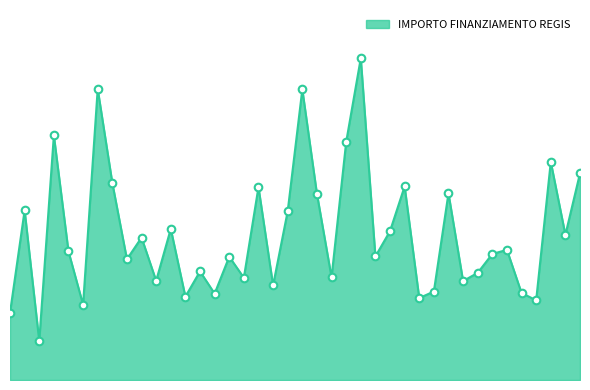

Does the chart have visible grid lines?

No